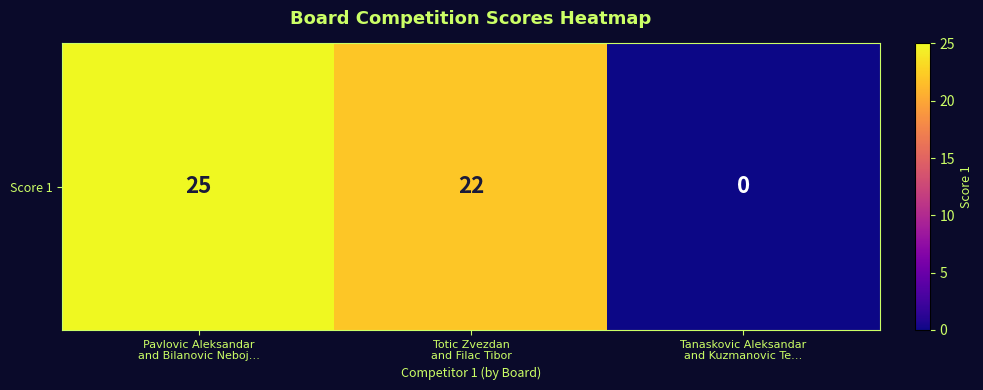

The value at Tanaskovic Aleksandar
and Kuzmanovic Te… is 11. True or false?

False